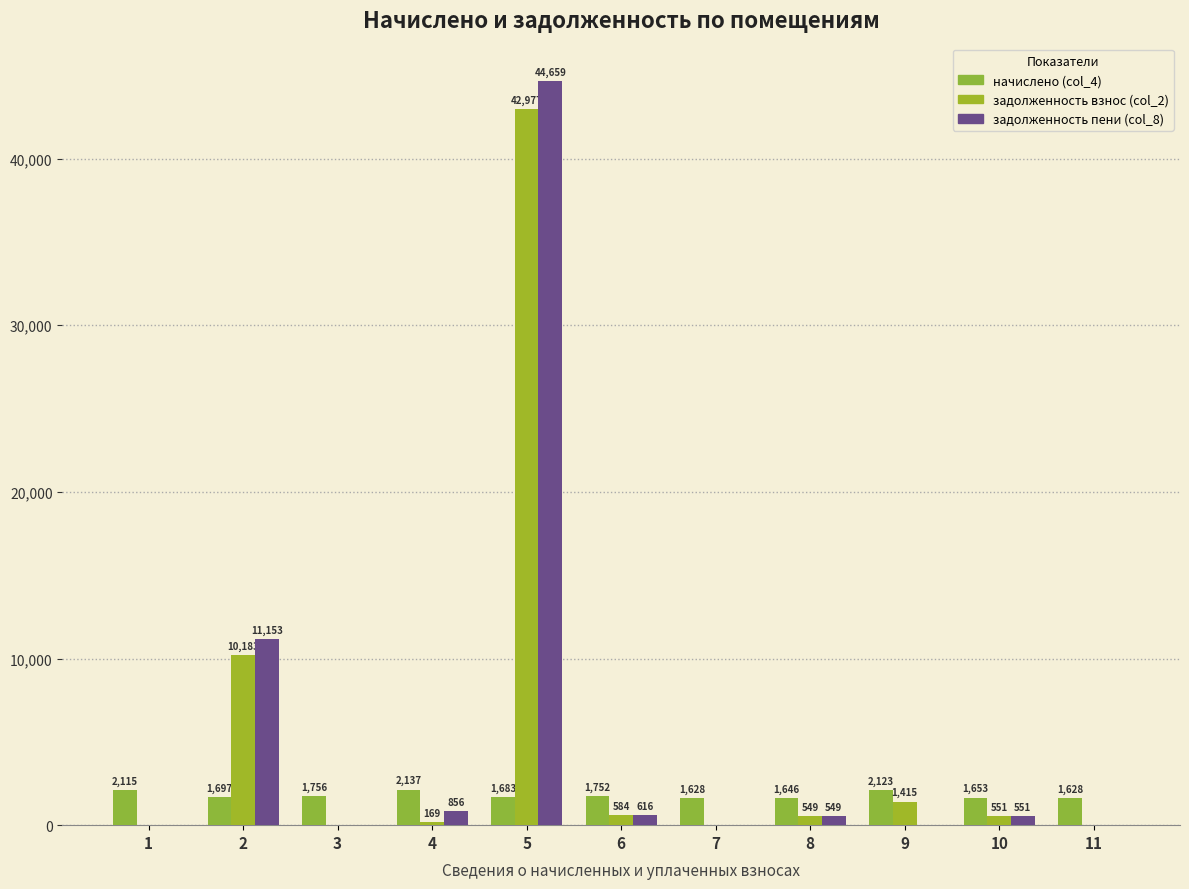

What is the average value of the начислено (col_4) series?

1801.7